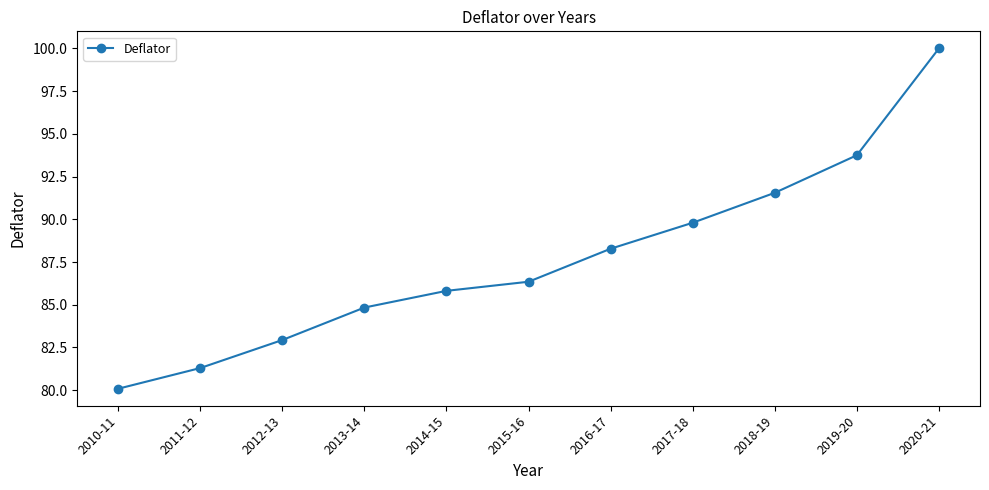

Where does the data first go above 86?

2015-16